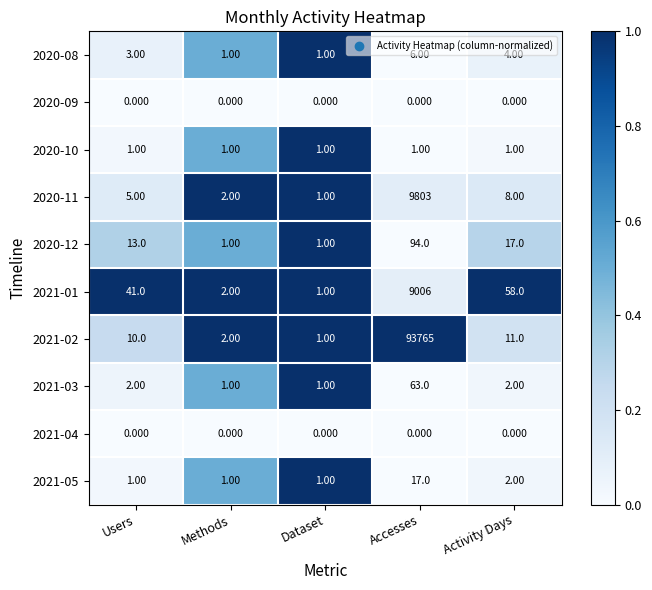

Which category has the highest value across all series?

Accesses